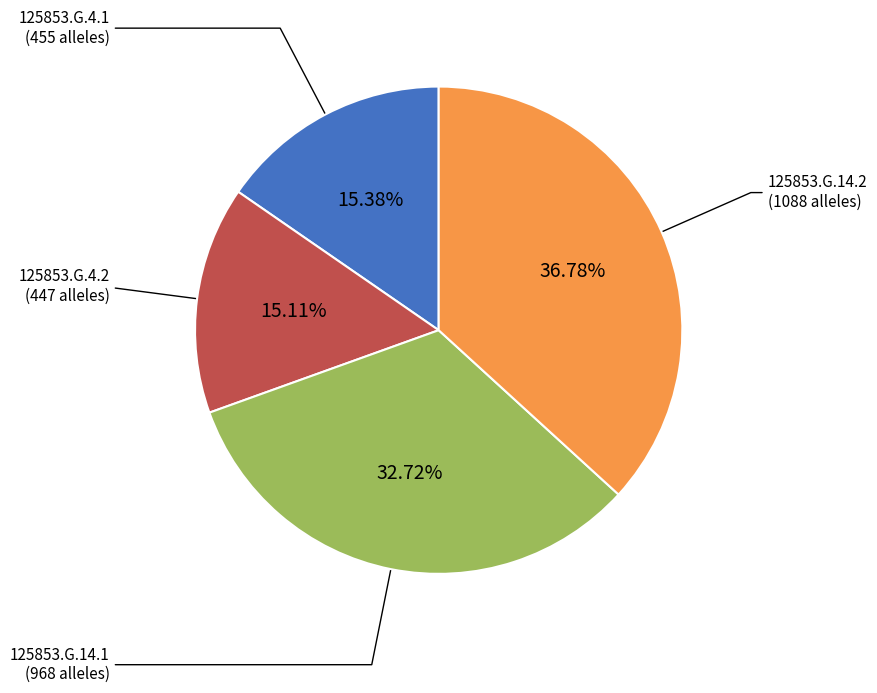

Is there any slice that represents more than half of the pie?

No